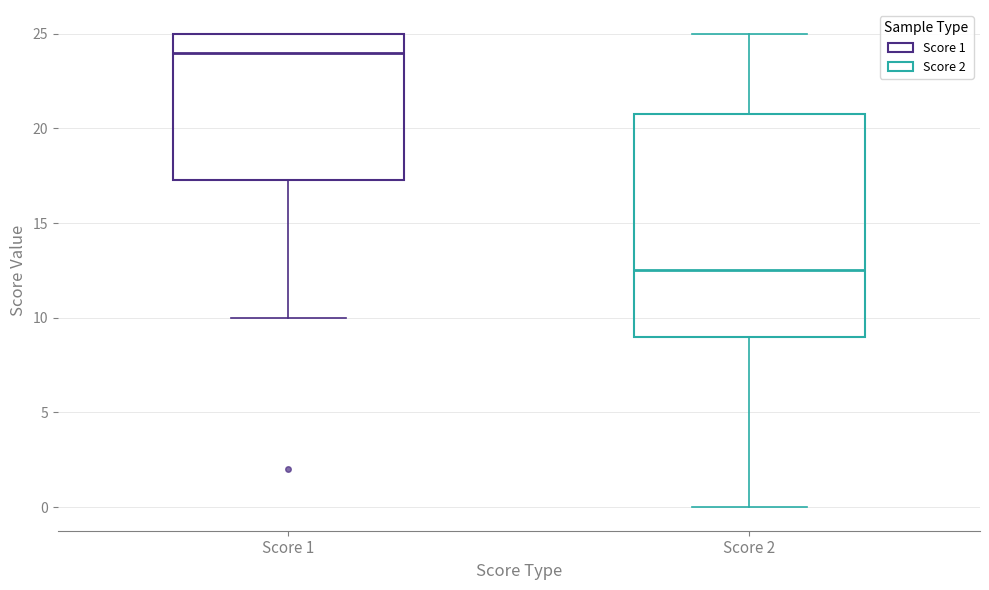

Reading left to right, transcribe this box plot: for each box, give where its median line is, the range the box spans, and where its two whiskers end, as read against the y-axis. The values are not printed on the chart, so give them approximately, as read against the axis.

Score 1: median 24.0, box 17.5 to 25.0, whiskers 10.0 to 25.0
Score 2: median 12.5, box 9.0 to 21.0, whiskers 0.0 to 25.0